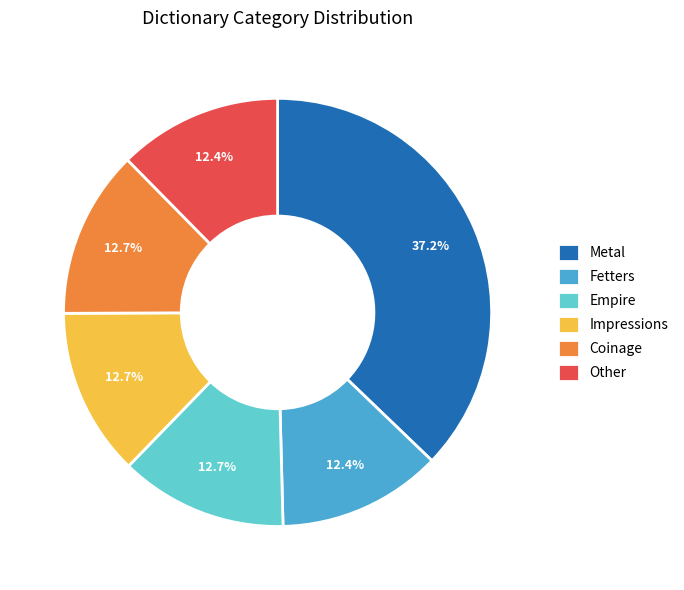

What percentage is NOT represented by Metal?

62.8%